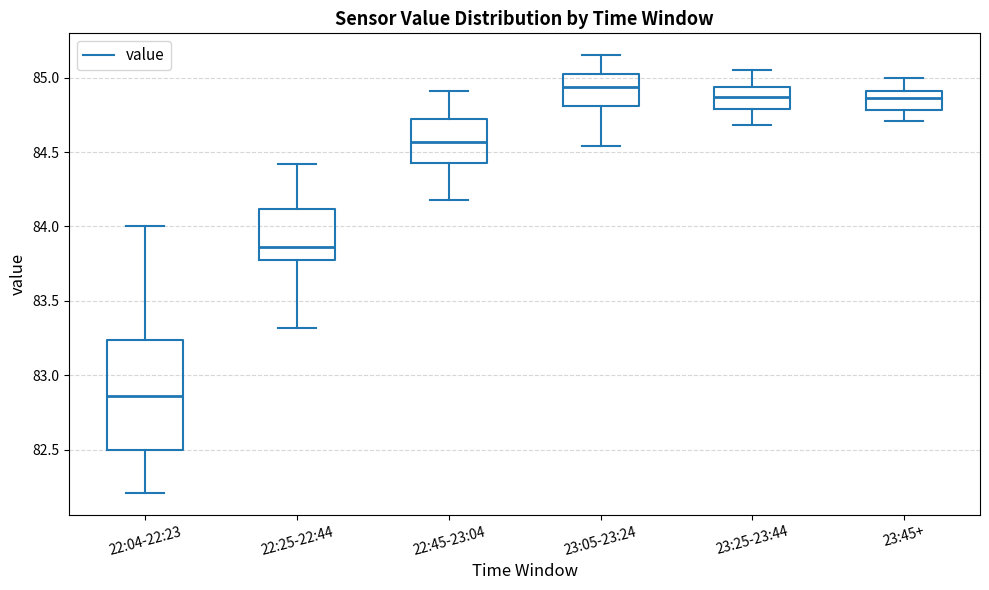

Where does the upper whisker of the box for 23:45+ end on the y-axis? The values are not printed on the chart, so give them approximately, as read against the axis.

85.00